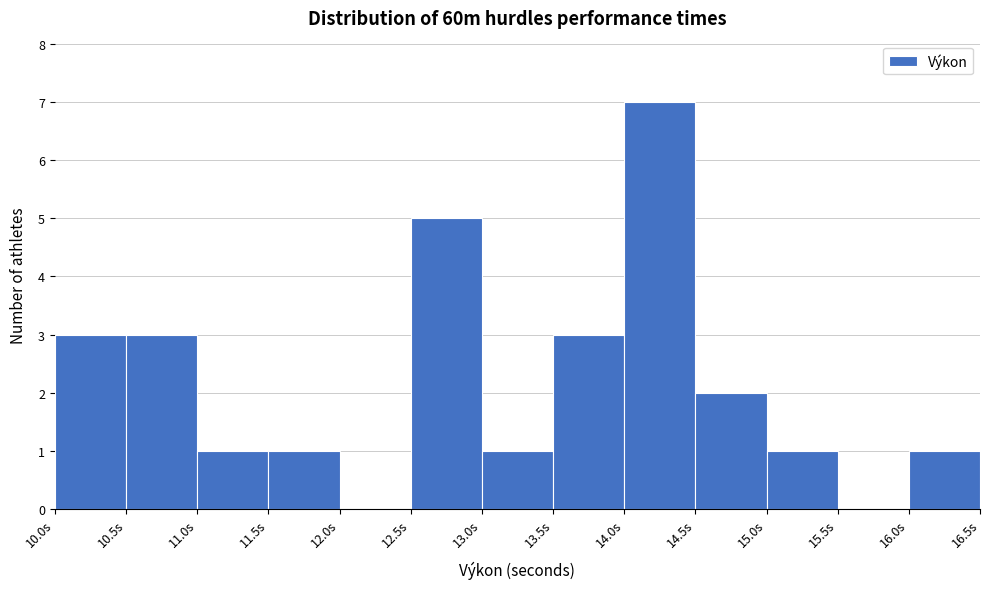

Reading left to right, list every bar in this chart as the range it spans on the x-axis followed by its height. The values are not printed on the chart, so give them approximately, as read against the axis.

10.0 to 10.5: 3
10.5 to 11.0: 3
11.0 to 11.5: 1
11.5 to 12.0: 1
12.0 to 12.5: 0
12.5 to 13.0: 5
13.0 to 13.5: 1
13.5 to 14.0: 3
14.0 to 14.5: 7
14.5 to 15.0: 2
15.0 to 15.5: 1
15.5 to 16.0: 0
16.0 to 16.5: 1